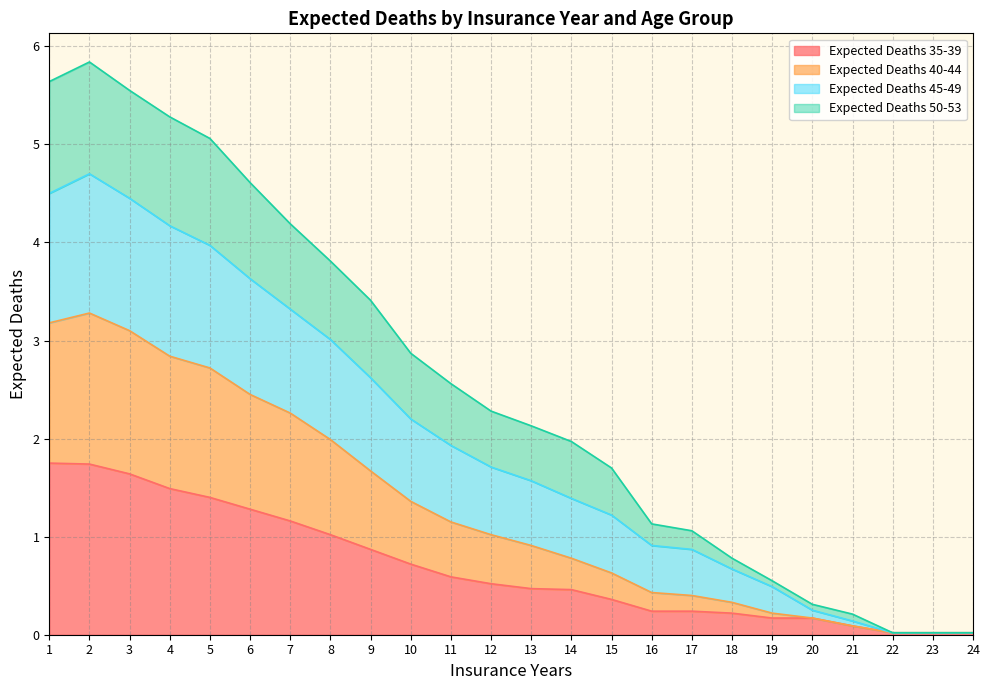

How many lines are shown in the chart?

4